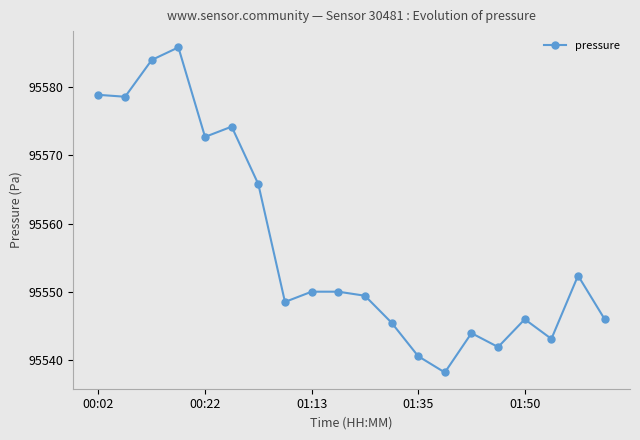

Does the chart display data point markers on the line(s)?

Yes